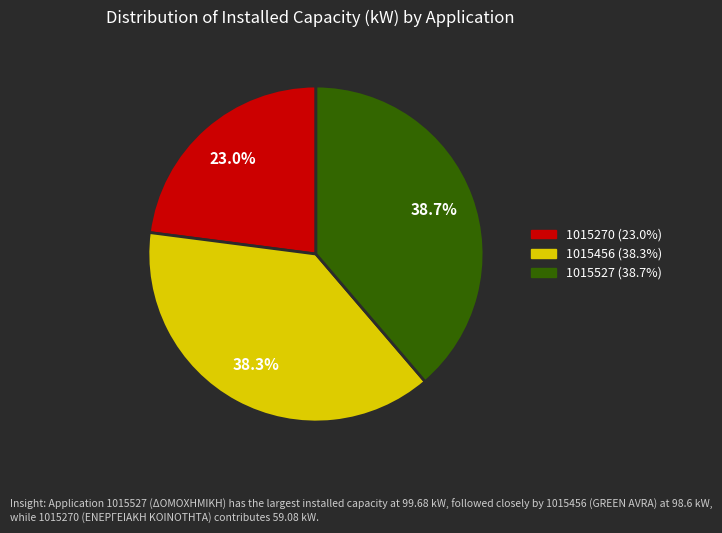

Is there a majority slice in this chart?

No